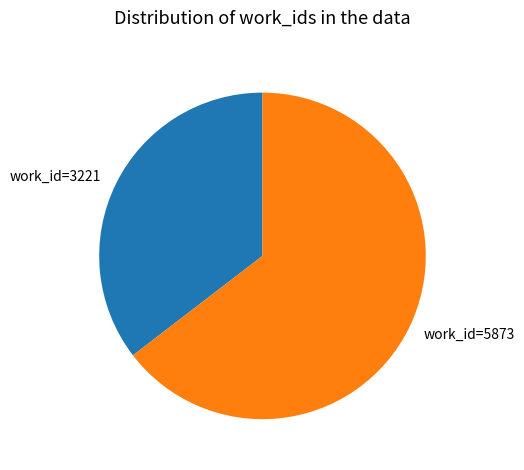

Which has a higher value, work_id=3221 or work_id=5873?

work_id=5873